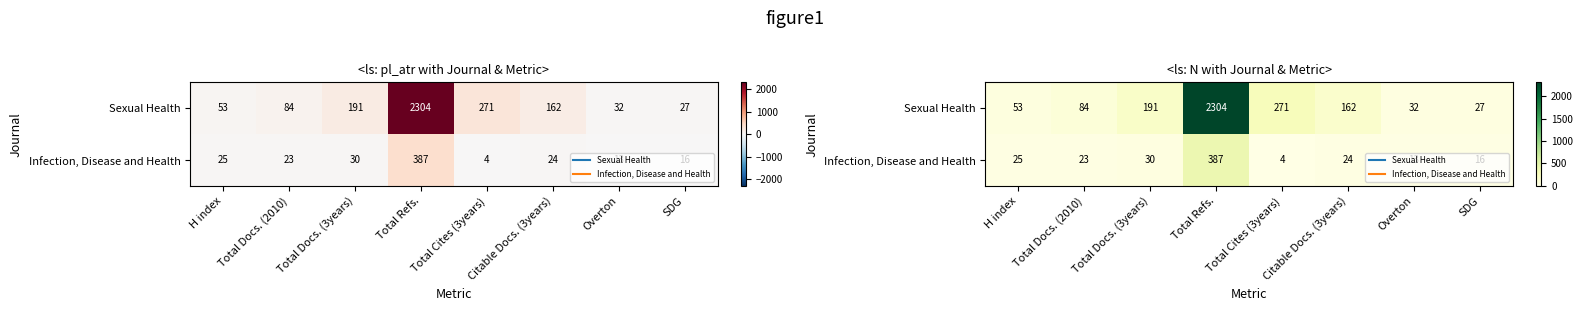

Which series has the widest spread of values?

Sexual Health